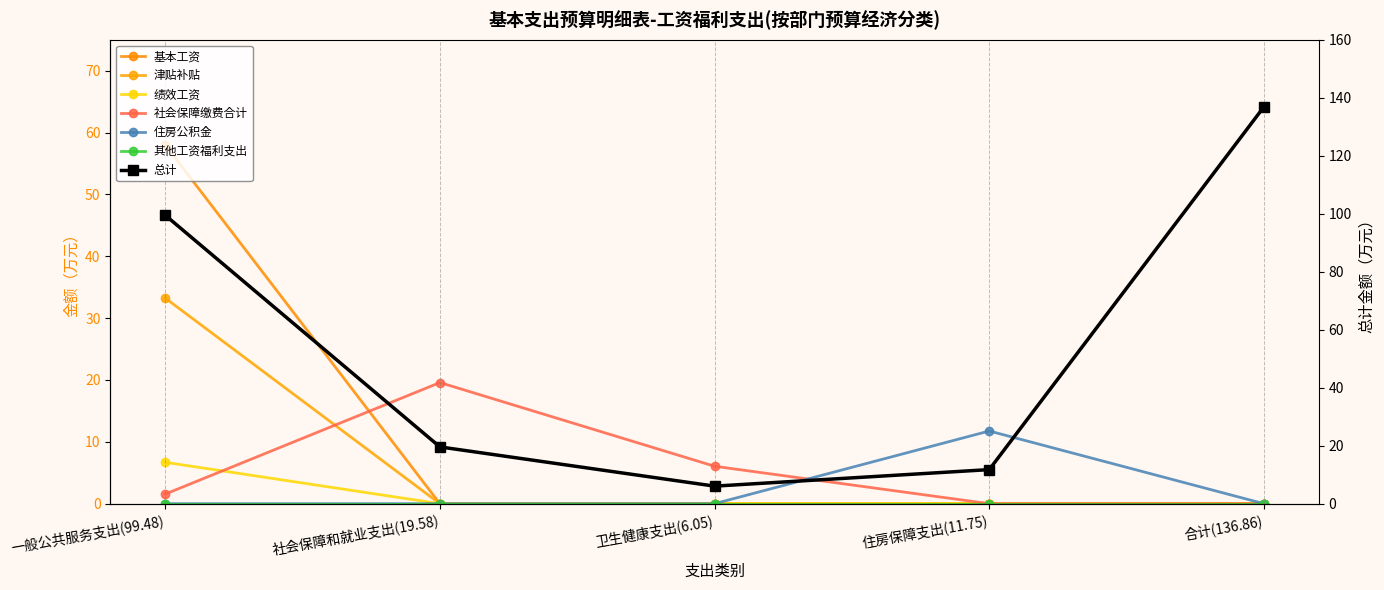

In 总计, how many points are lower than both neighbors (excluding endpoints)?

1